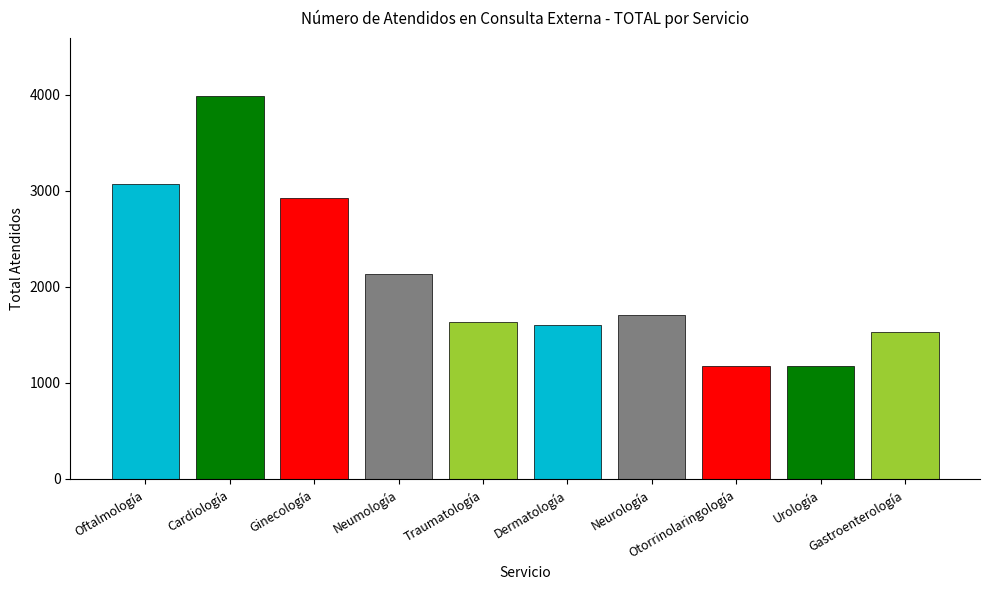

What is the ratio of the value at Neumología to the value at Gastroenterología?

1.4